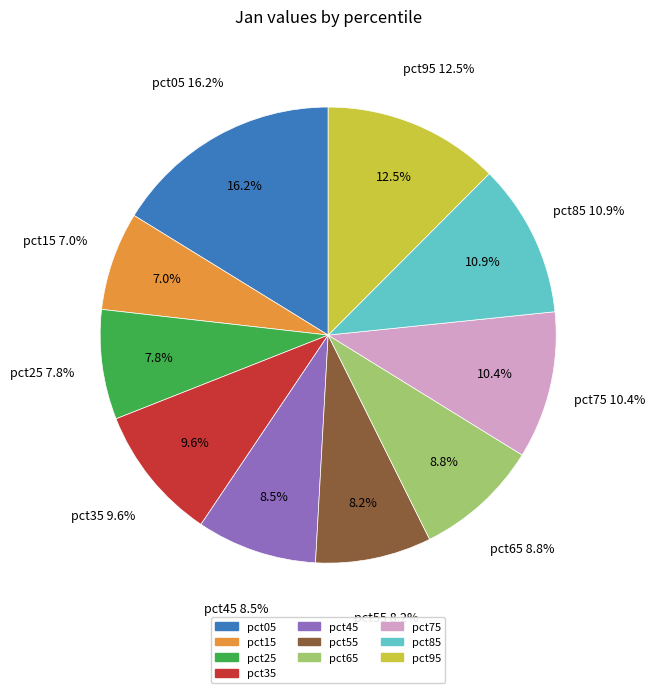

Is it true that pct65 is 9% of the pie?

True